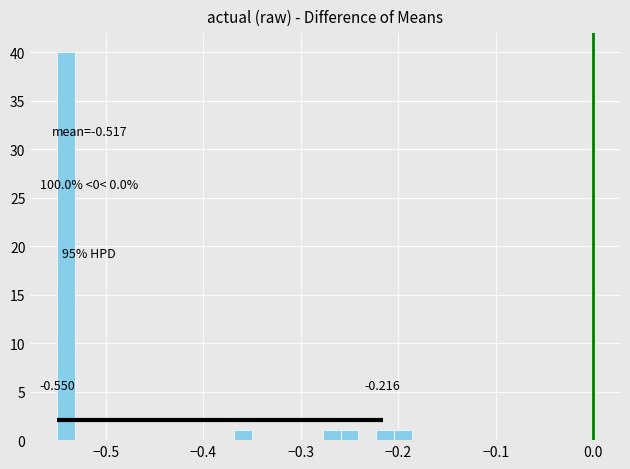

Around what value on the x-axis is the tallest bar? Give the approximate position of its centre, as read against the axis.

-0.54